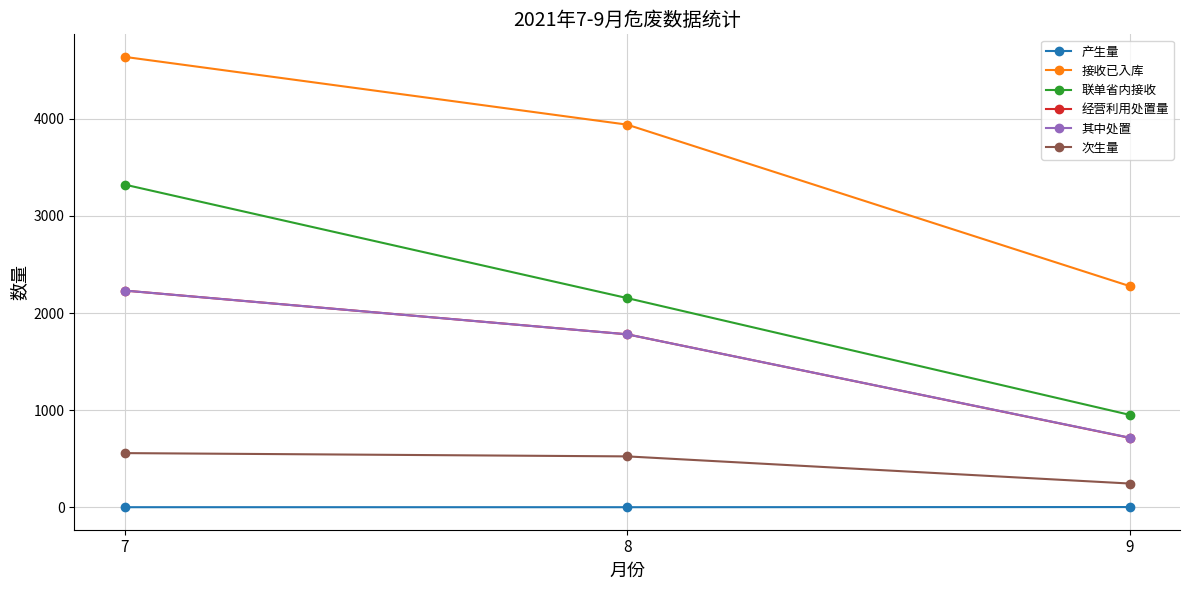

What is the highest value of the 其中处置 series?

2231.9